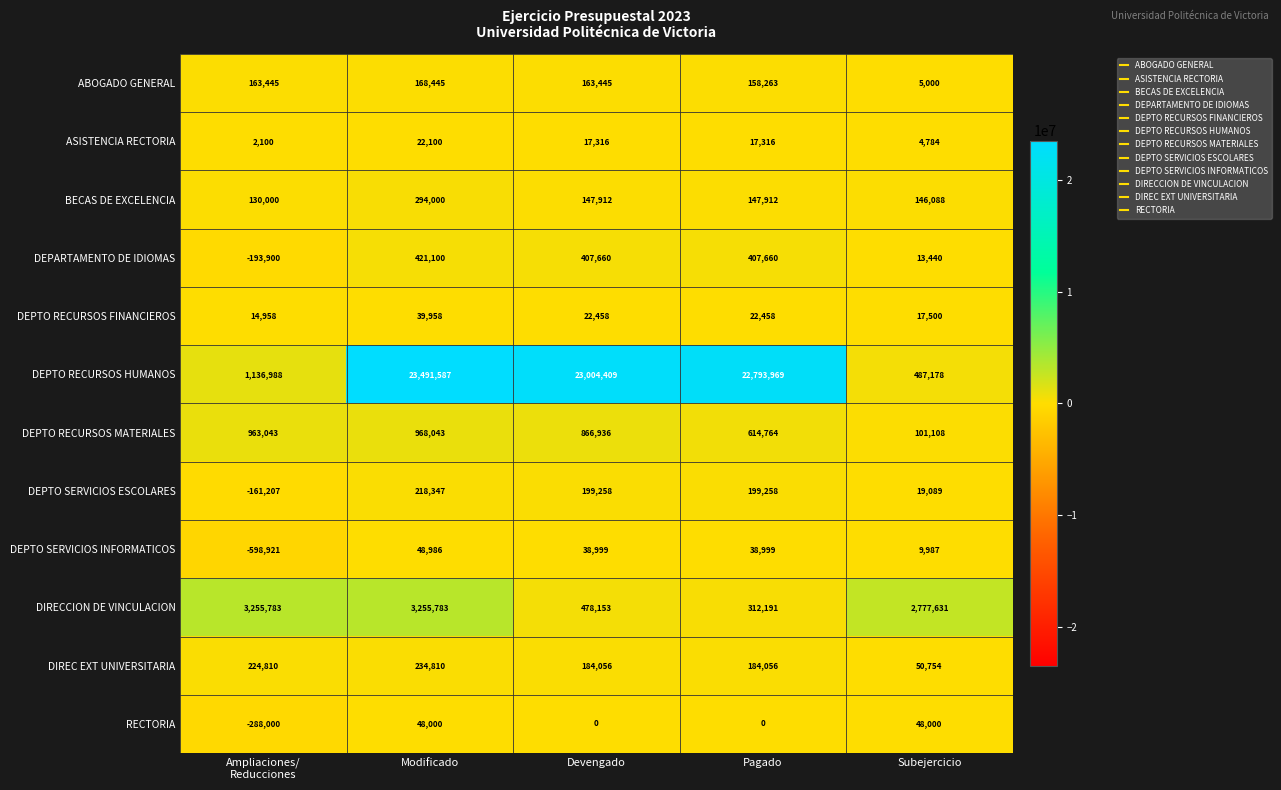

What is the difference between the maximum and minimum values in the DEPTO SERVICIOS INFORMATICOS series?

647907